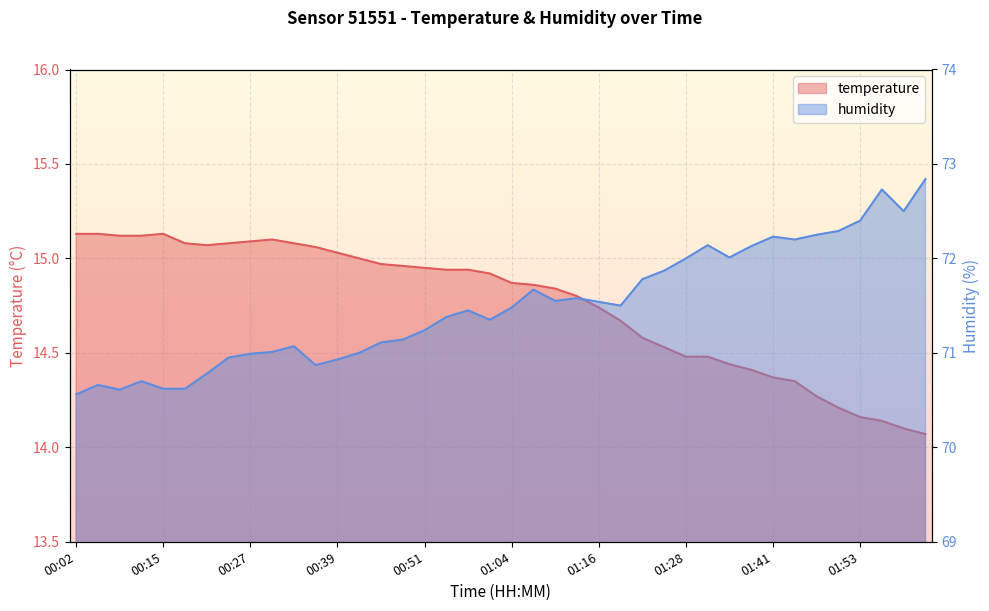

What is the label of the 33rd point from the left?

01:41